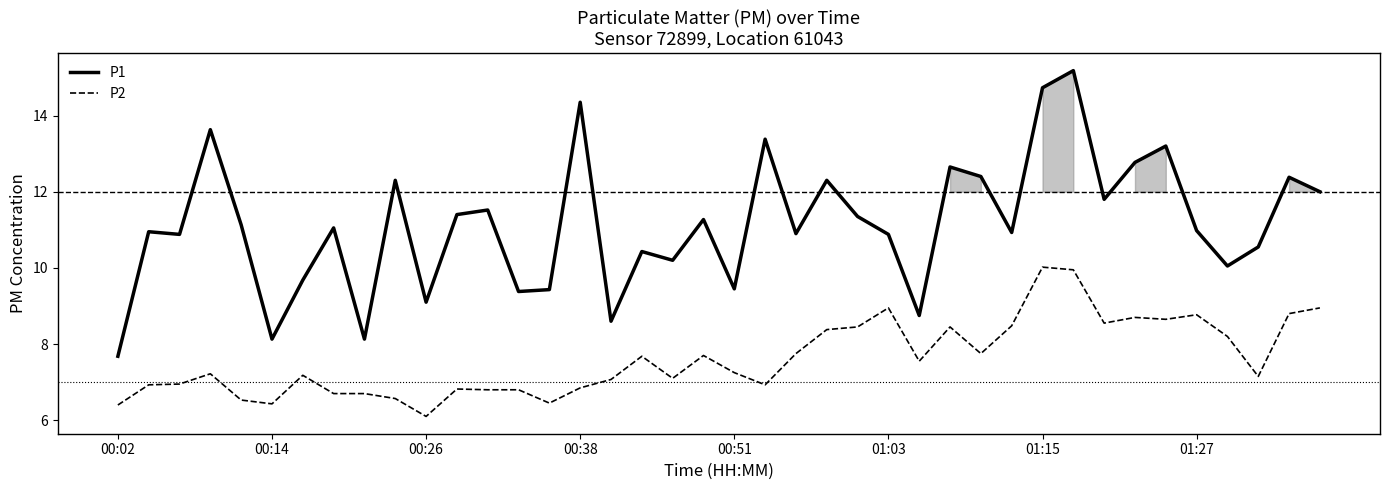

How many distinct data groups are displayed?

2